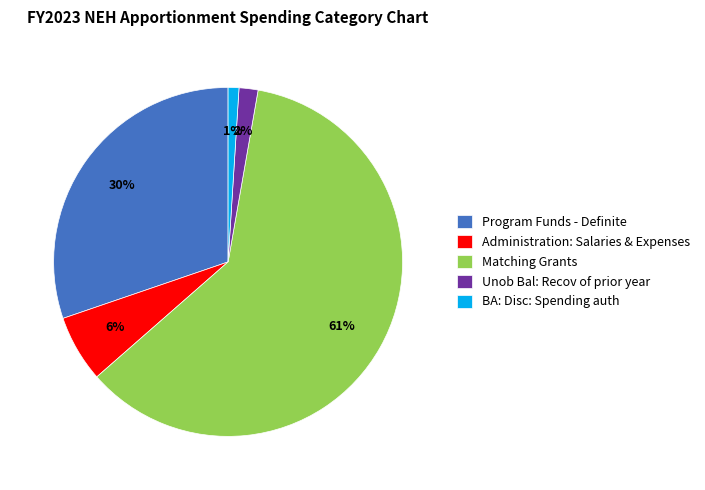

The Program Funds - Definite slice represents 21% of the pie. True or false?

False